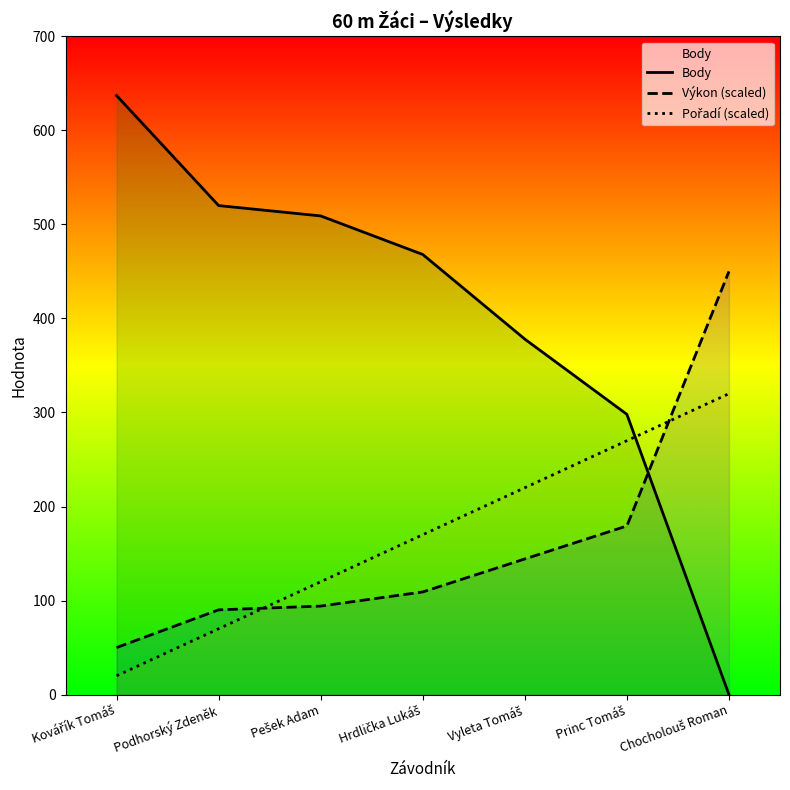

Does the chart have visible grid lines?

No